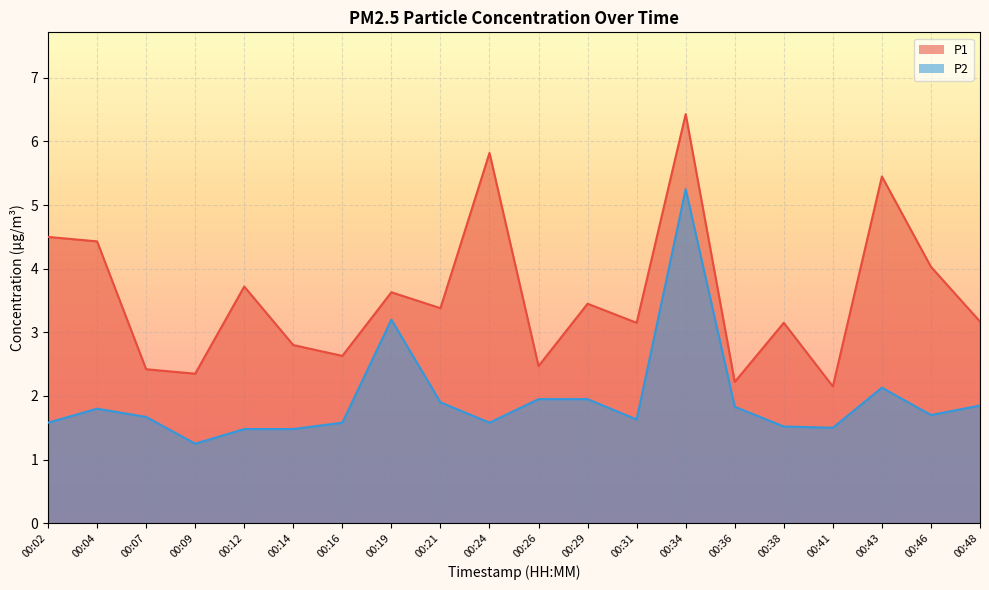

Reading left to right, extract all data points from this chart.

P1: 4.5	4.4	2.4	2.4	3.7	2.8	2.6	3.6	3.4	5.8	2.5	3.5	3.1	6.4	2.2	3.1	2.1	5.5	4.0	3.2
P2: 1.6	1.8	1.7	1.2	1.5	1.5	1.6	3.2	1.9	1.6	1.9	1.9	1.6	5.2	1.8	1.5	1.5	2.1	1.7	1.9